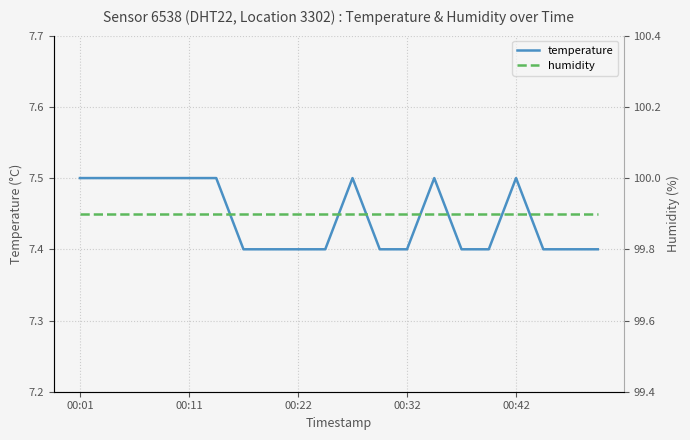

True or false: temperature and humidity intersect in this chart.

False